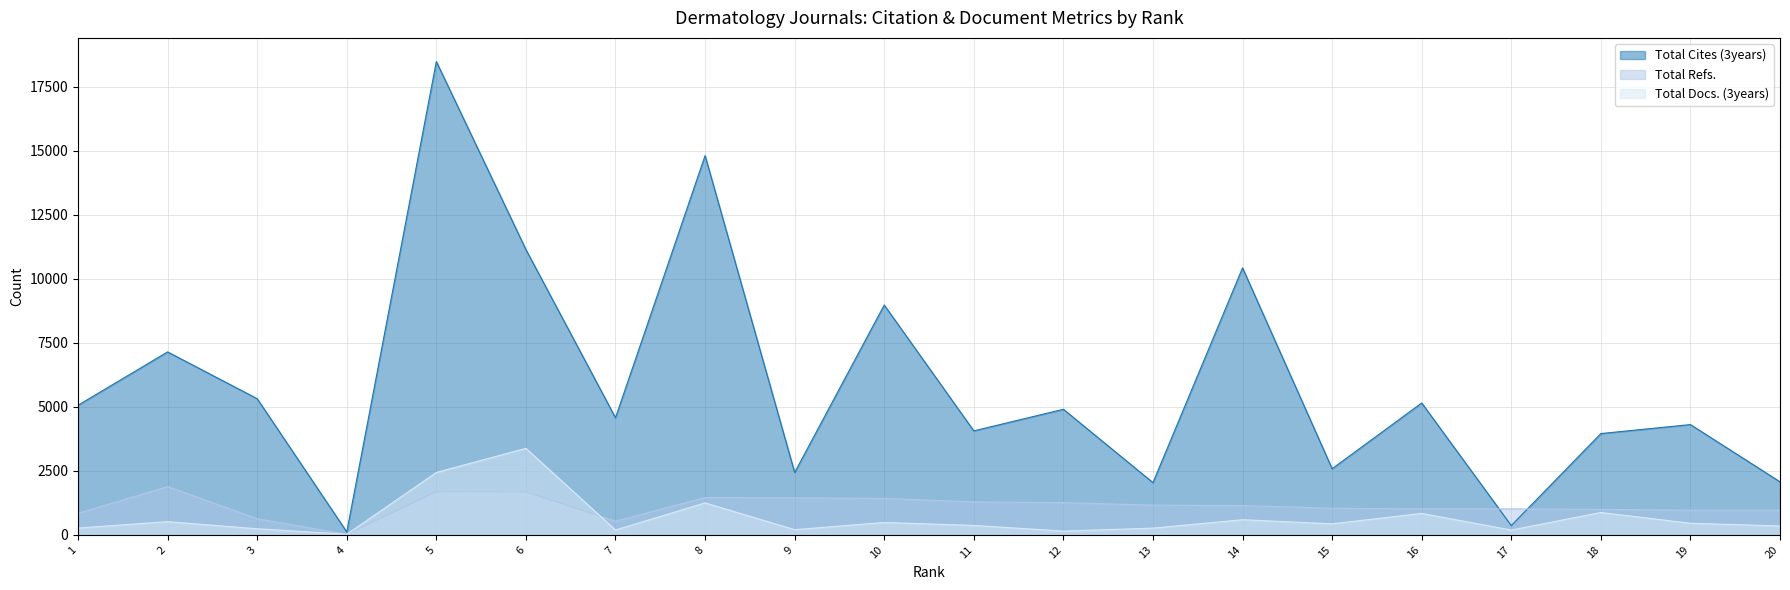

What is the total value across all series at 2?

9550